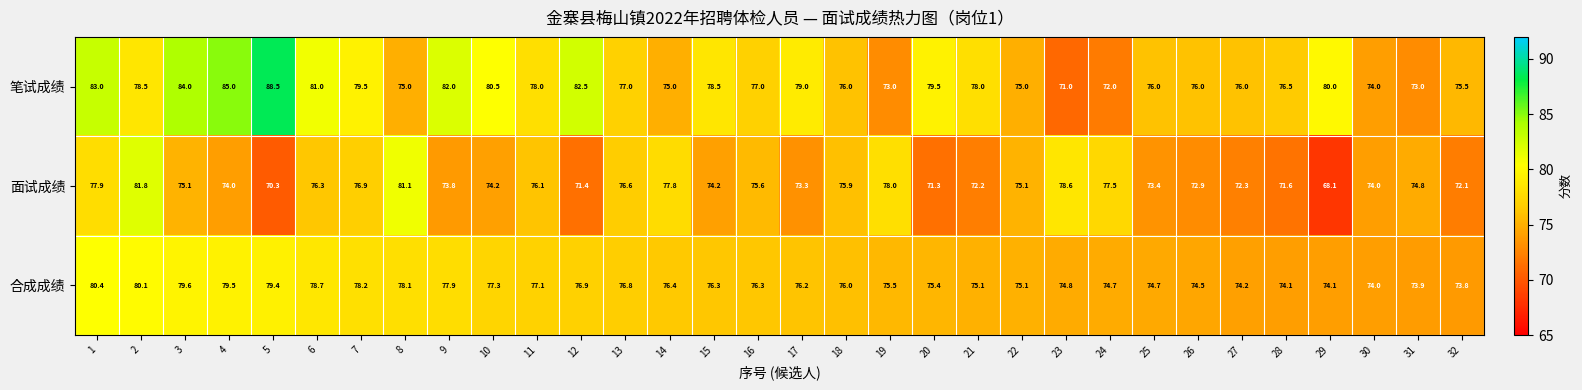

How many data points does each series have?

32